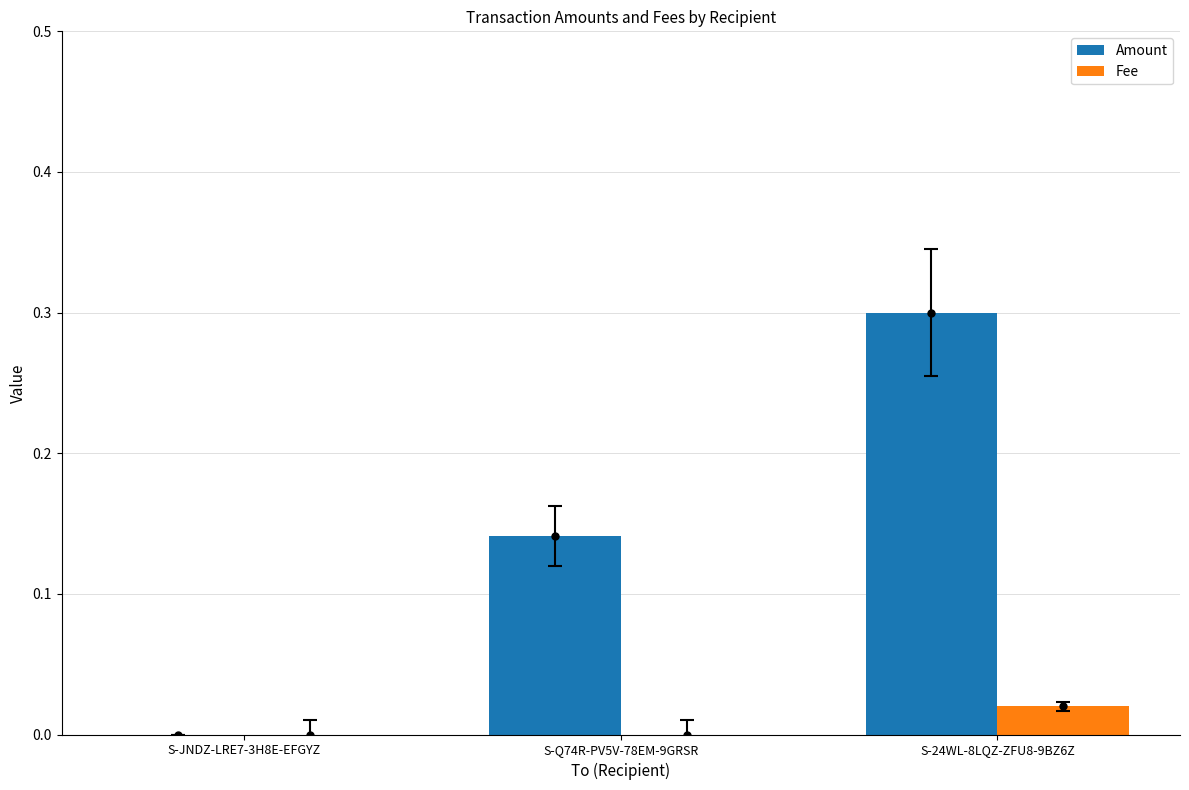

The Amount series shows -0.1 at S-JNDZ-LRE7-3H8E-EFGYZ. True or false?

False